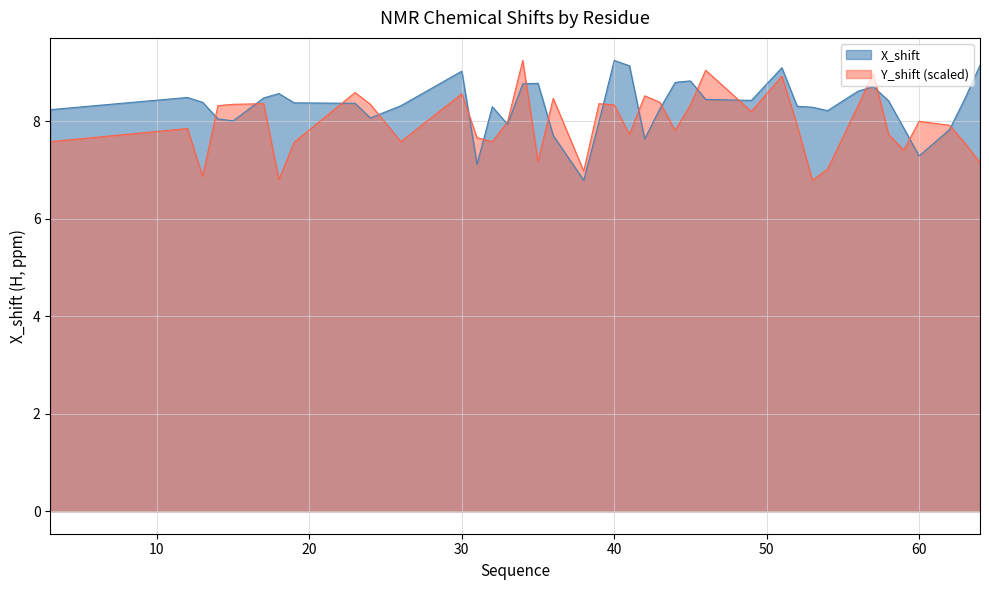

Is it true that Y_shift equals 9.2 at 34?

True